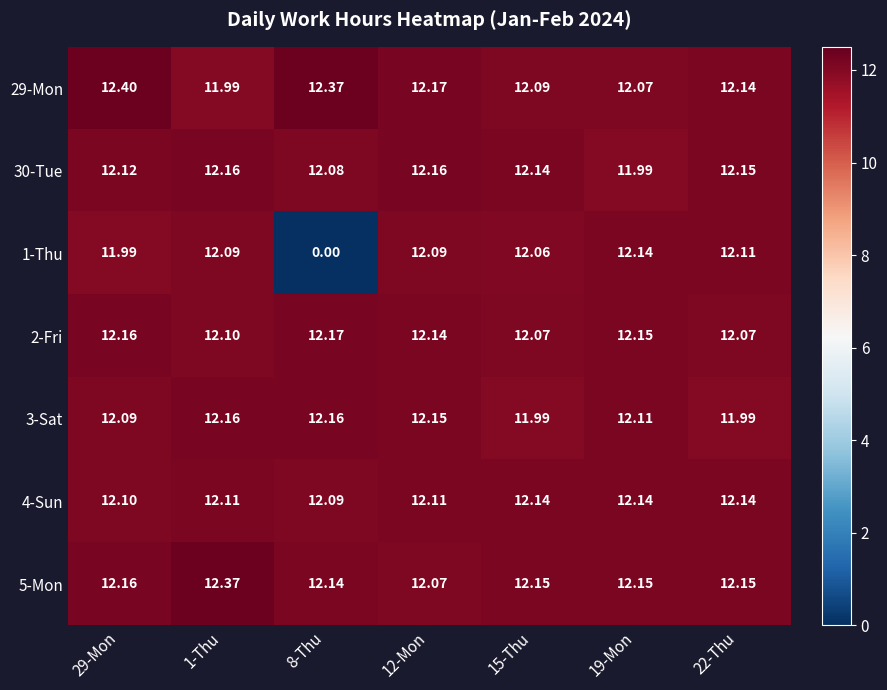

Is the value of 1-Thu at 29-Mon greater than the value of 4-Sun at 29-Mon?

No